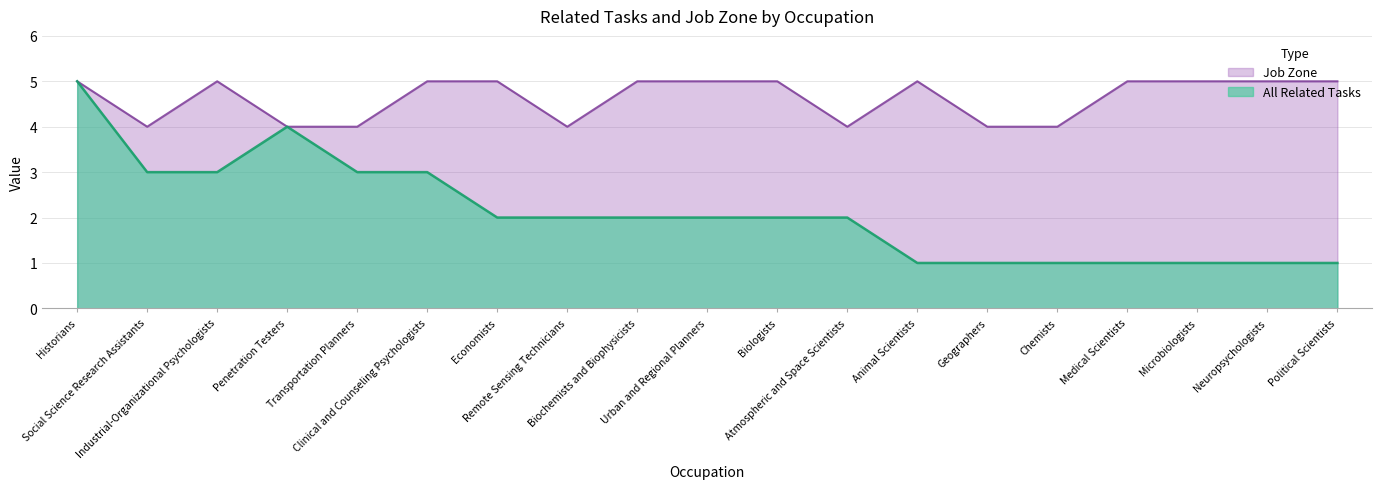

At Biochemists and Biophysicists, list the series in order from largest to smallest.

Job Zone, All Related Tasks